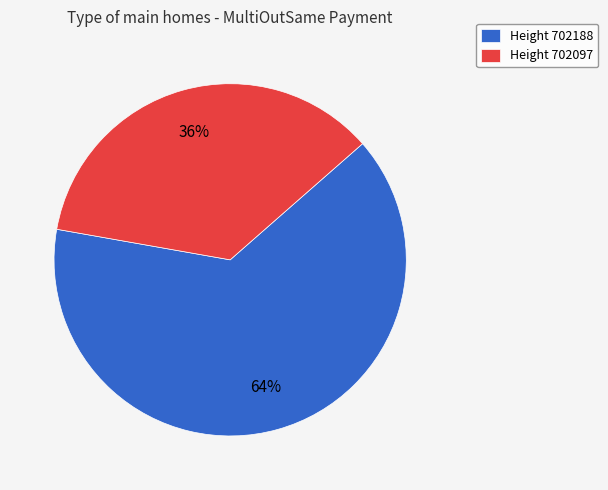

How many segments does this pie chart have?

2